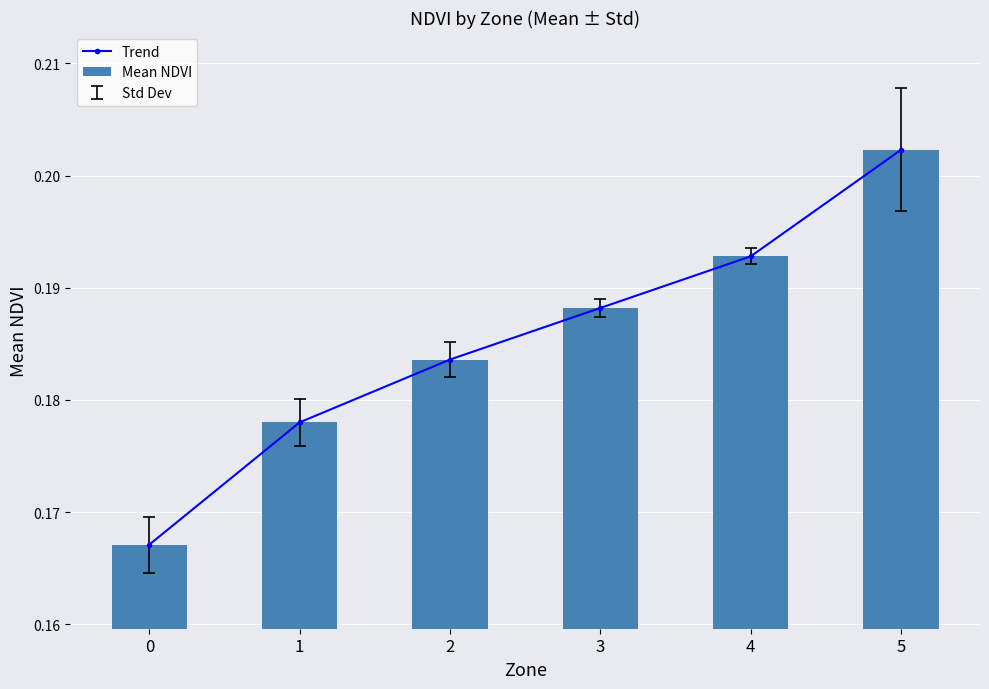

True or false: Mean NDVI has a value of 0.3 at 4.

False